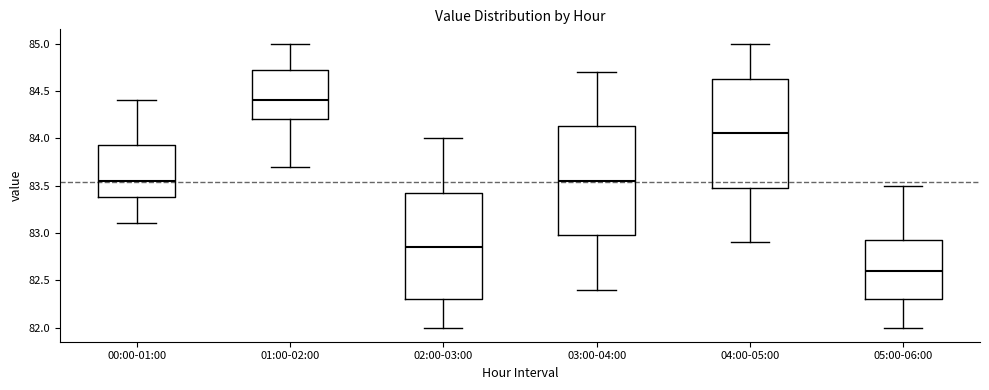

Which box has the highest median line?

01:00-02:00